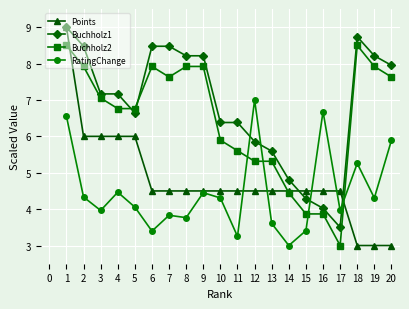

How many times do Buchholz1 and Buchholz2 cross each other?

2